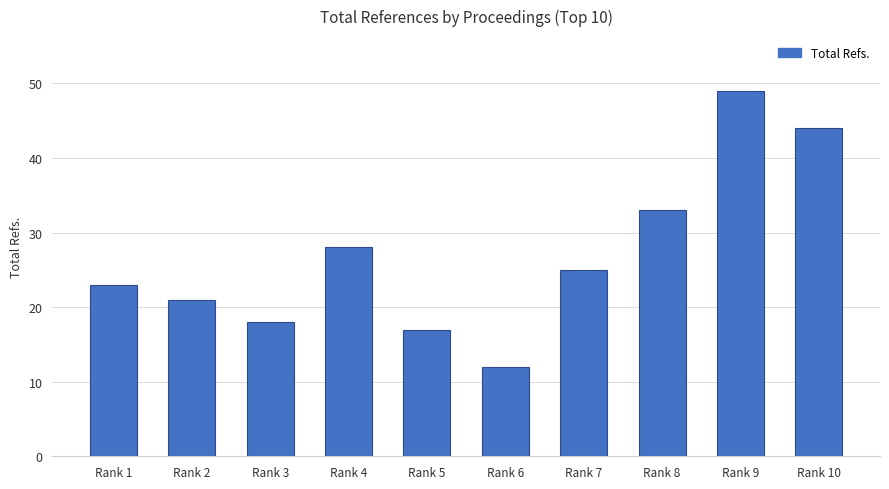

Rank the categories by value from highest to lowest.

Rank 9, Rank 10, Rank 8, Rank 4, Rank 7, Rank 1, Rank 2, Rank 3, Rank 5, Rank 6